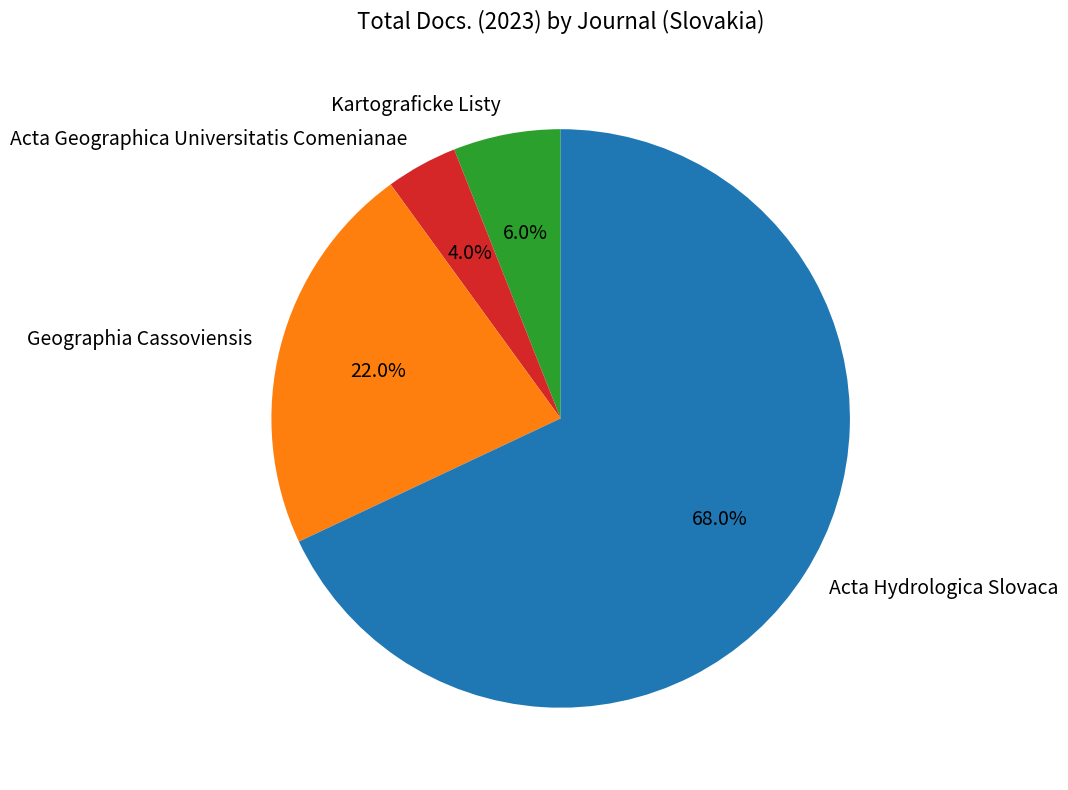

Count the number of slices in the pie.

4